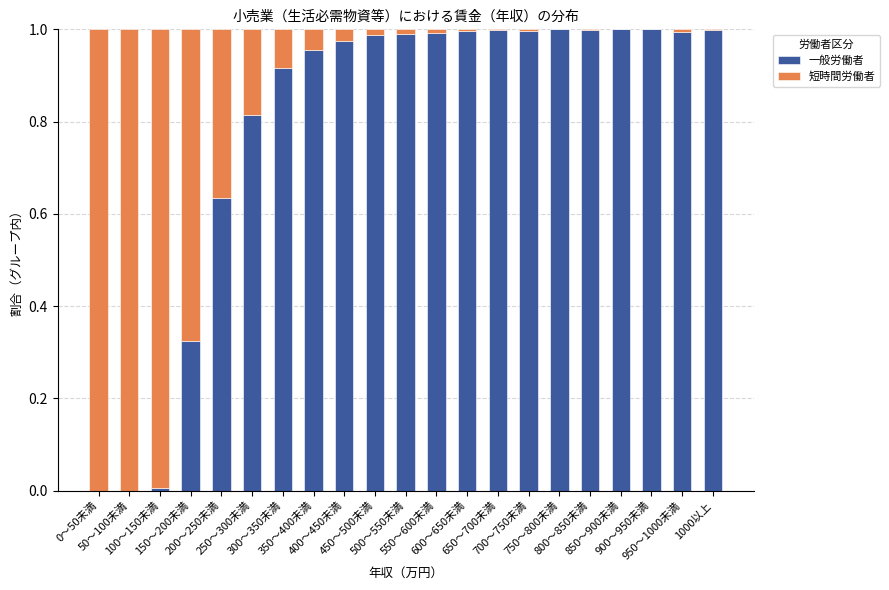

What is the sum of all 一般労働者 values?

16.6